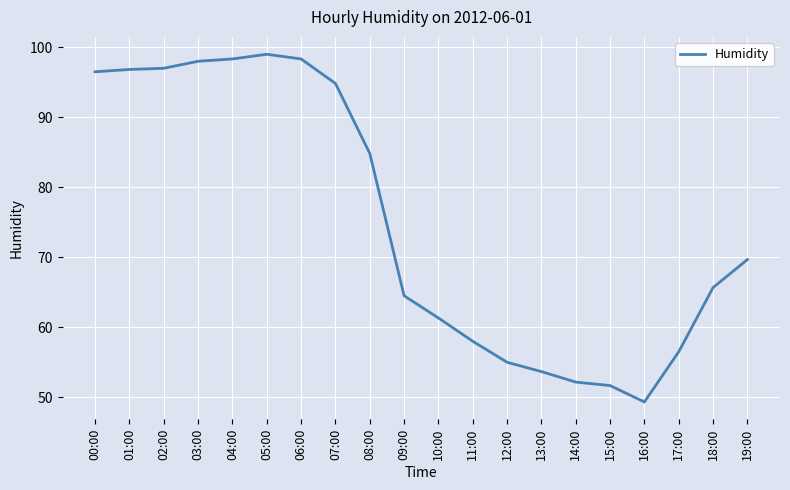

Does the chart display data point markers on the line(s)?

No